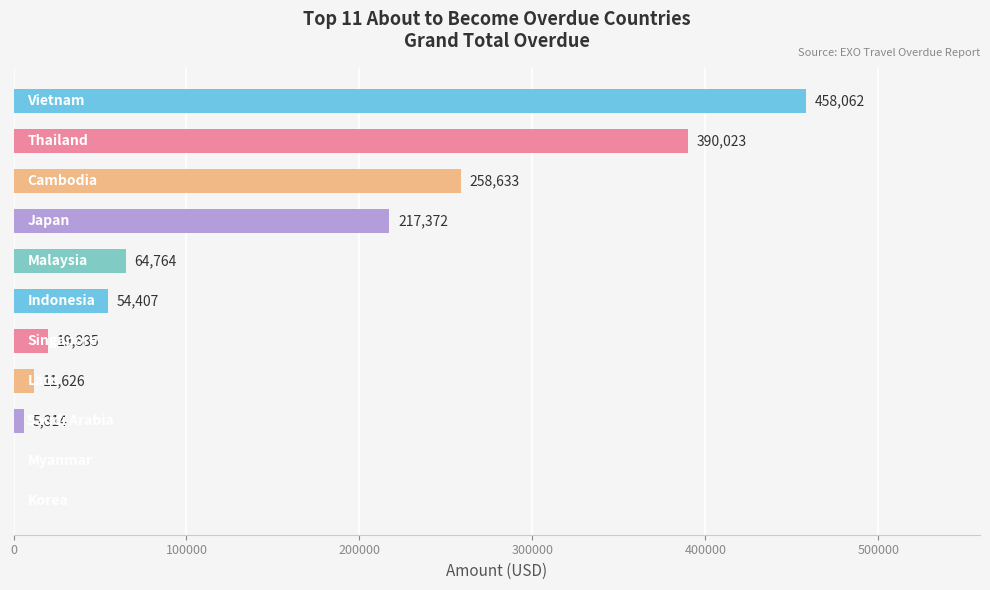

How many distinct data groups are displayed?

1